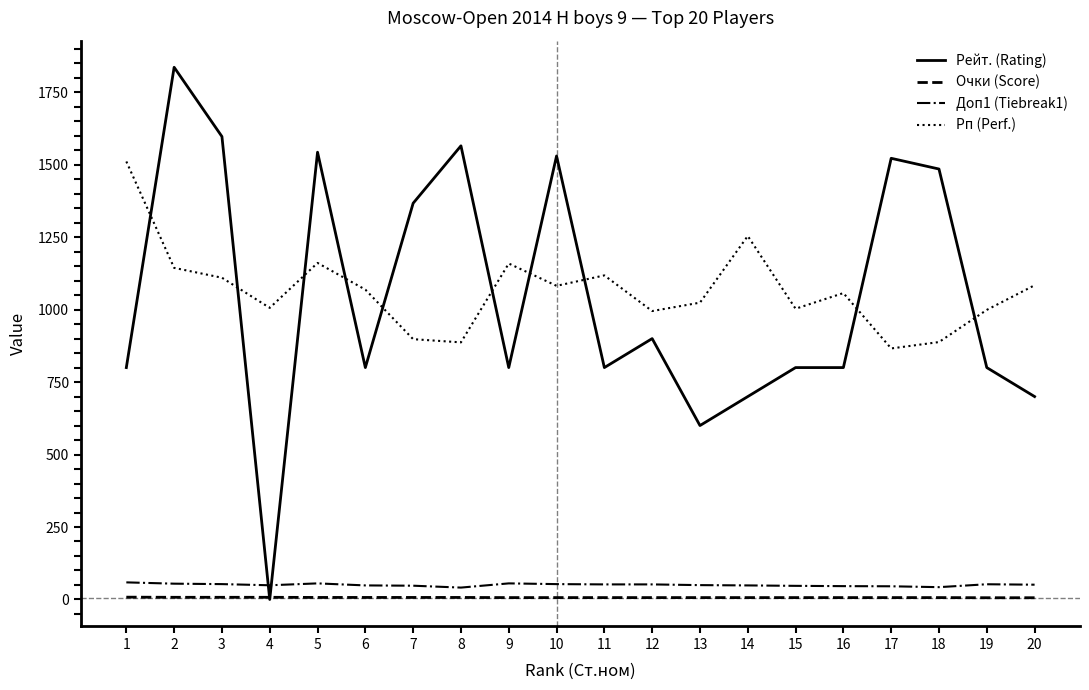

Is the value of Рейт. (Rating) at 6 greater than the value of Доп1 (Tiebreak1) at 4?

Yes